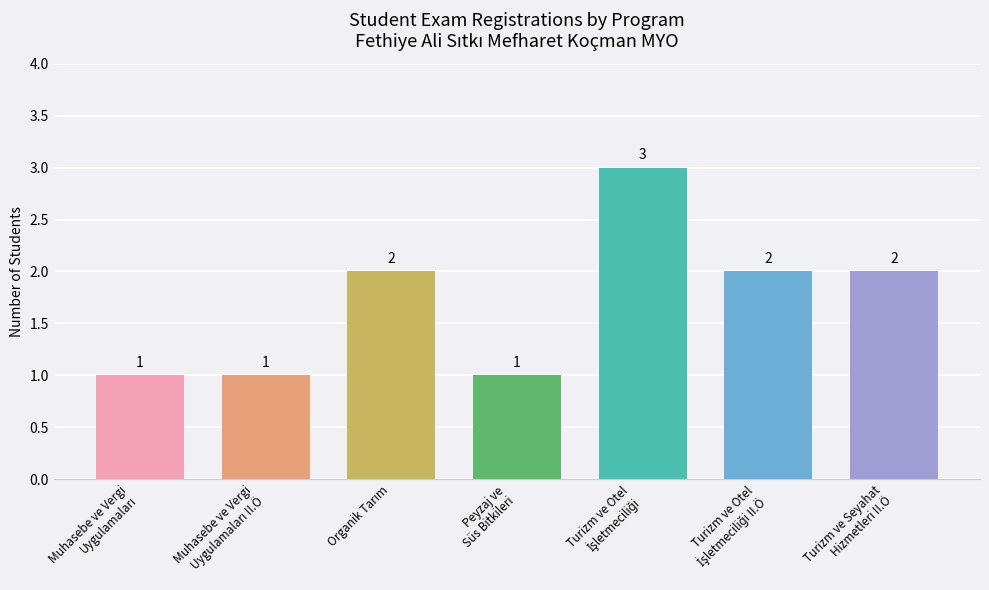

What is the greatest value displayed?

3